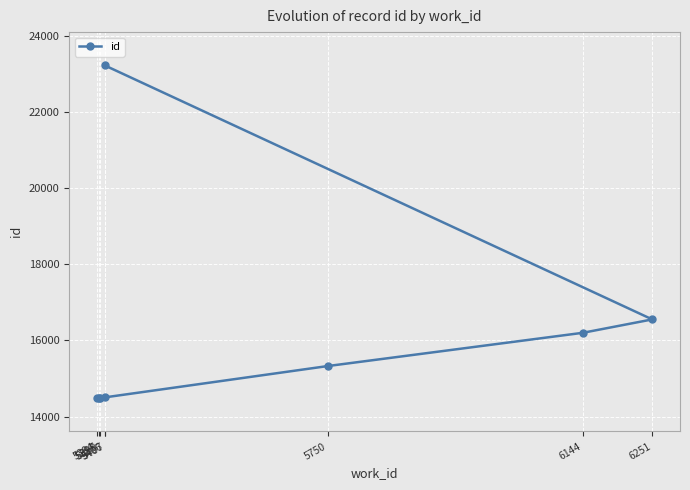

Rank the categories by value from highest to lowest.

5406, 6251, 6144, 5750, 5407, 5399, 5397, 5394